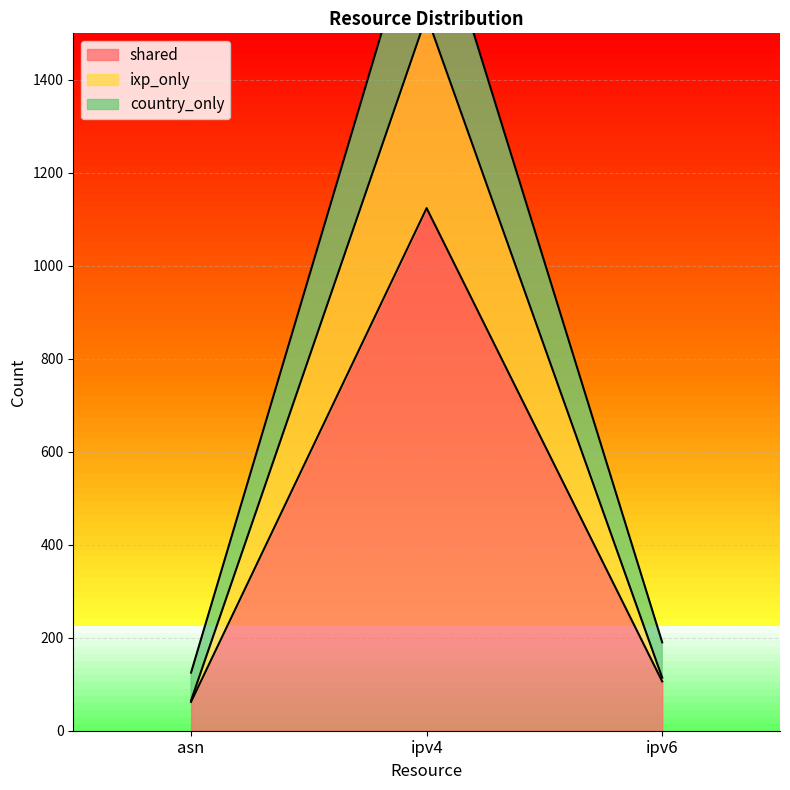

What is the value of the country_only point at the 2nd from the left?

1827